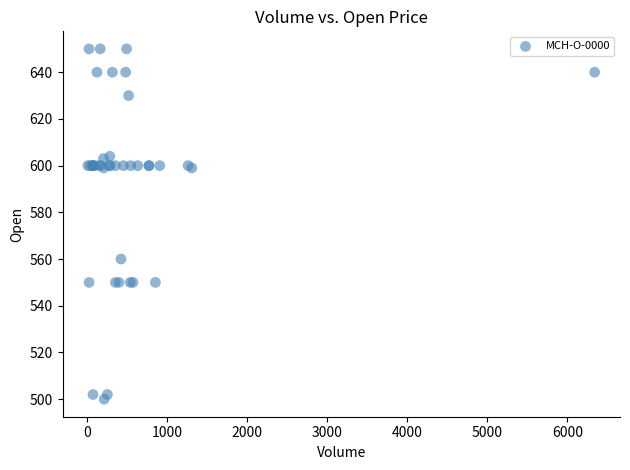

What Y value in the scatter plot is closest to 575?

560